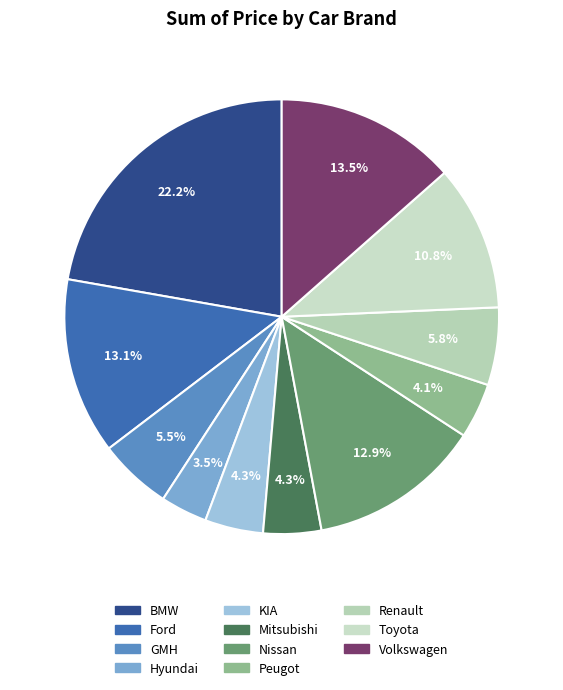

Combined, what portion of the pie is Volkswagen and Mitsubishi?

17.8%